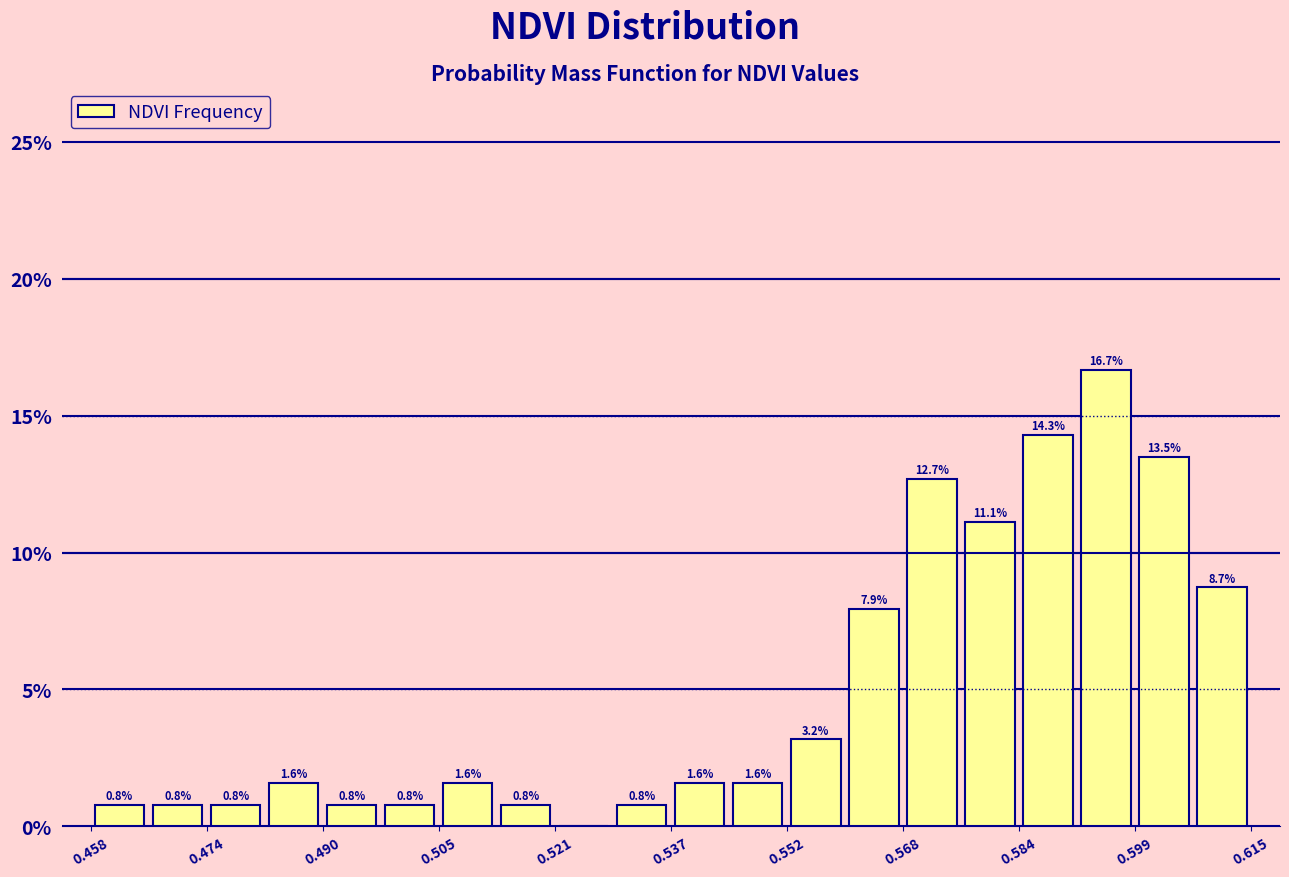

Around what value on the x-axis is the tallest bar? Give the approximate position of its centre, as read against the axis.

0.596